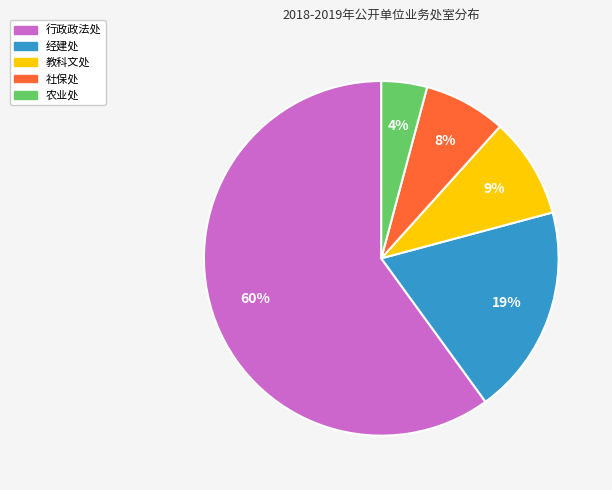

Do 教科文处 and 经建处 together represent more than half of the pie?

No